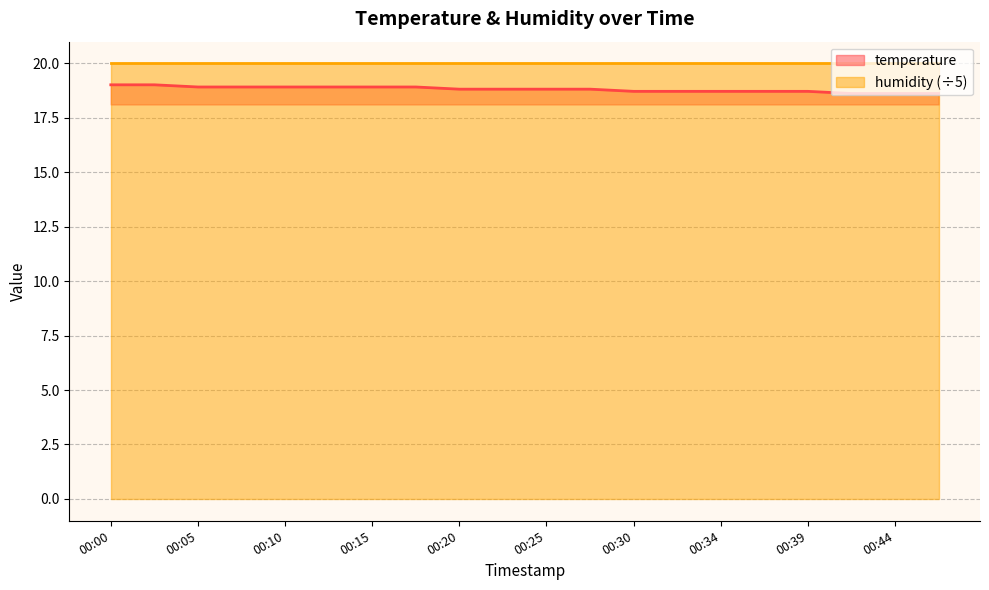

Rank the categories by value from lowest to highest.

00:42, 00:44, 00:47, 00:30, 00:32, 00:34, 00:37, 00:39, 00:20, 00:22, 00:25, 00:27, 00:05, 00:07, 00:10, 00:12, 00:15, 00:17, 00:00, 00:03